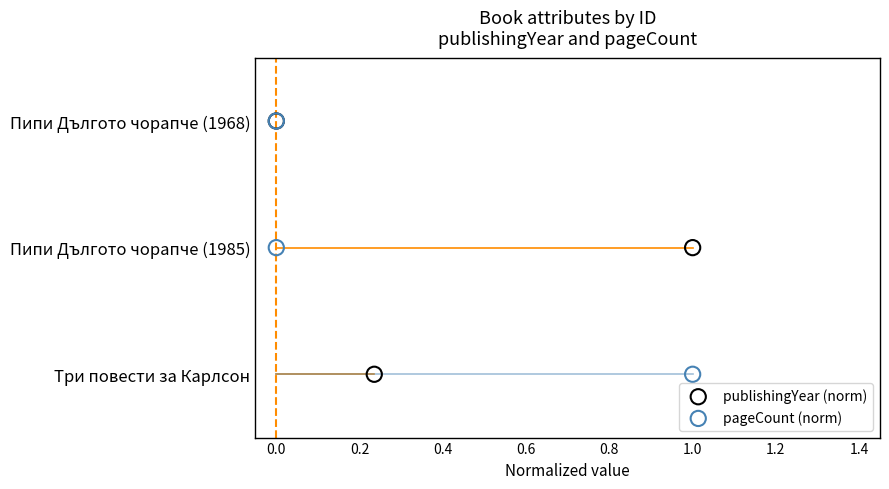

What are all the series names shown in the legend?

publishingYear (norm), pageCount (norm)